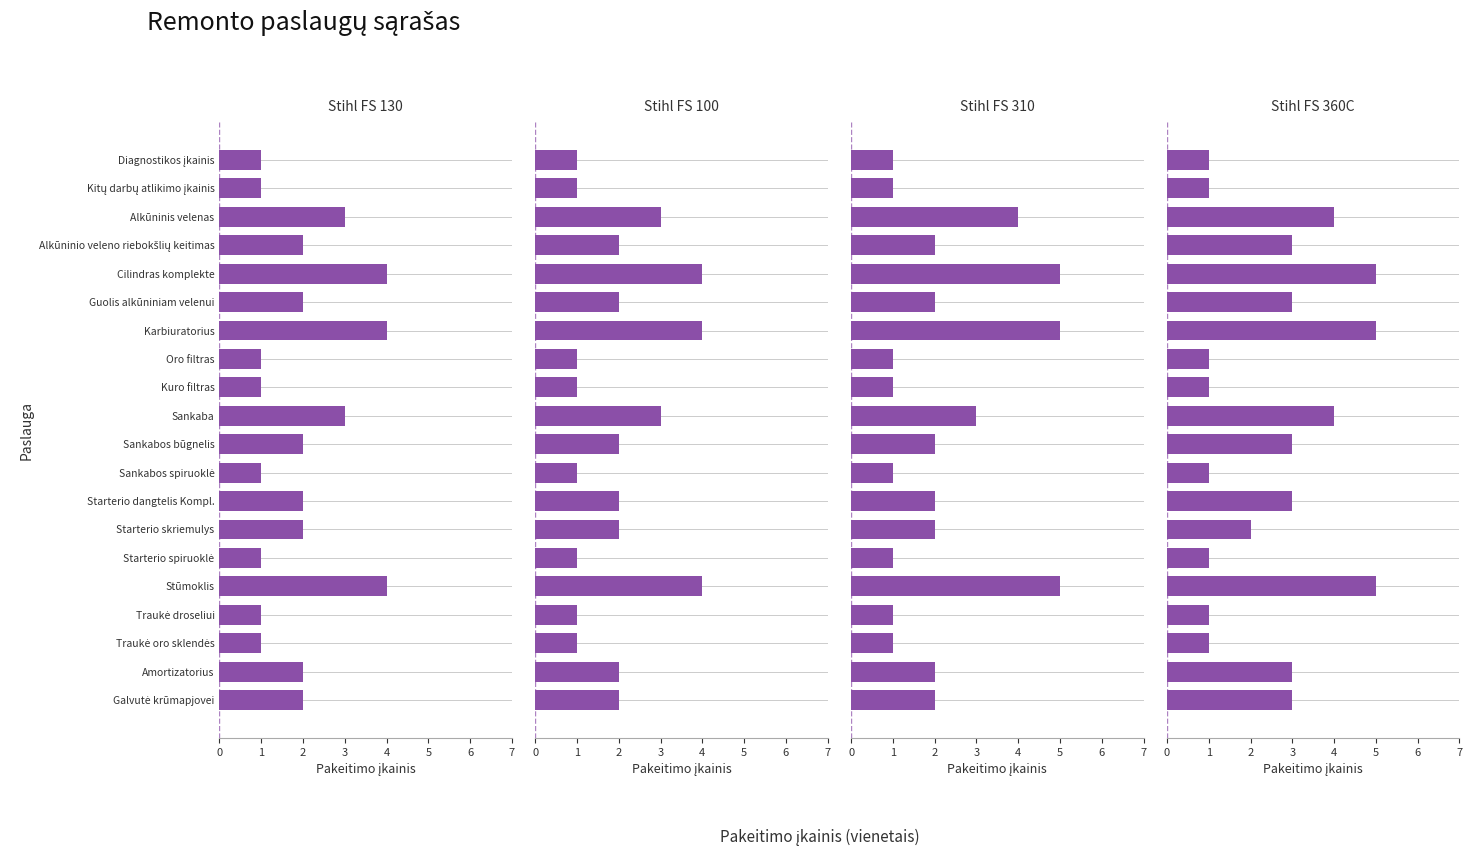

The value of Stihl FS 360C at Kuro filtras is 1. True or false?

True